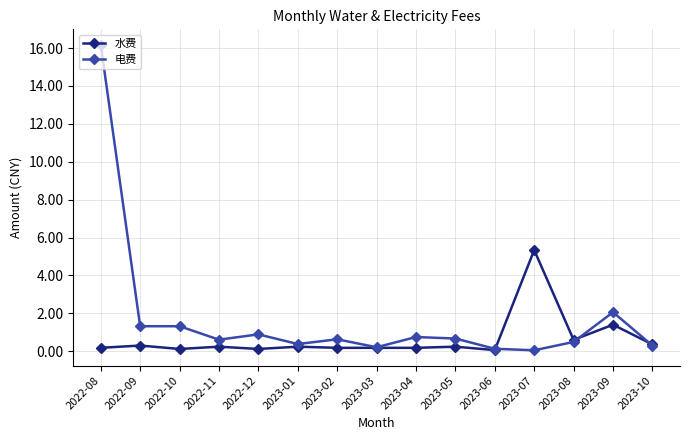

What is the value of the 水费 point at the 12th from the left?

5.3